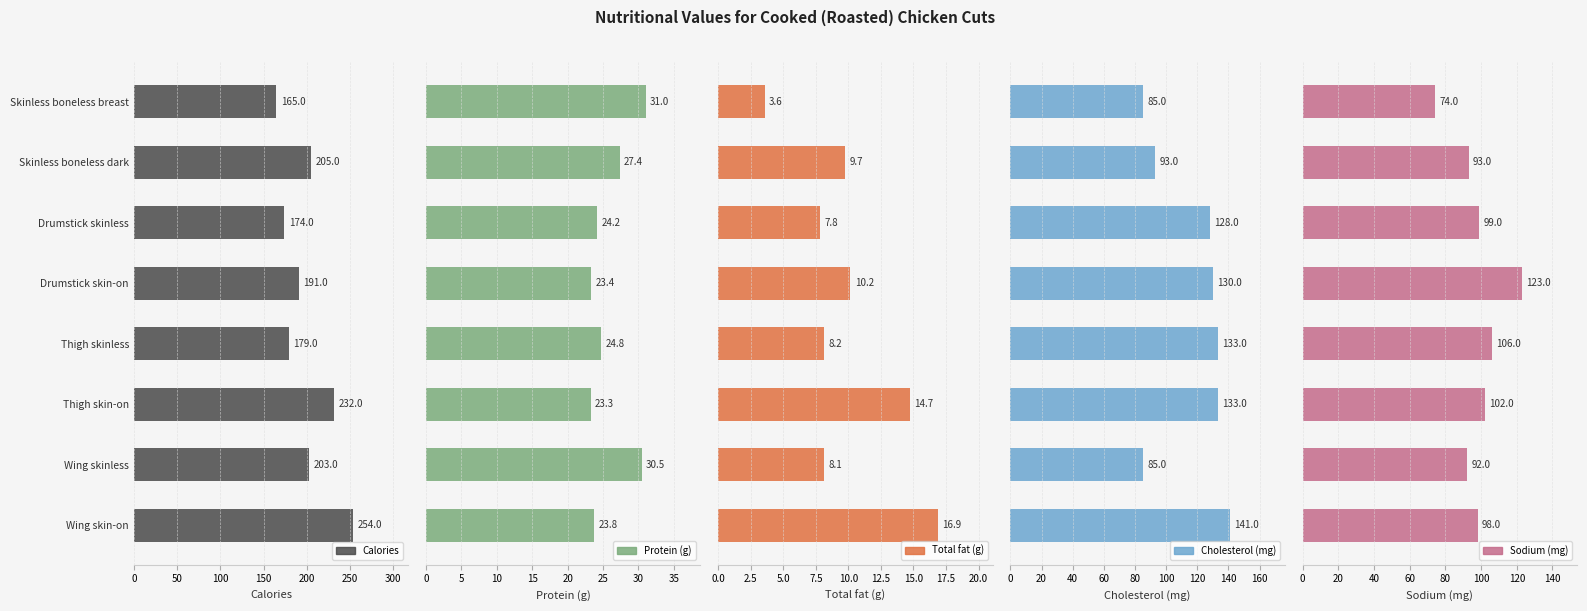

What are all the series names shown in the legend?

Calories, Protein (g), Total fat (g), Cholesterol (mg), Sodium (mg)